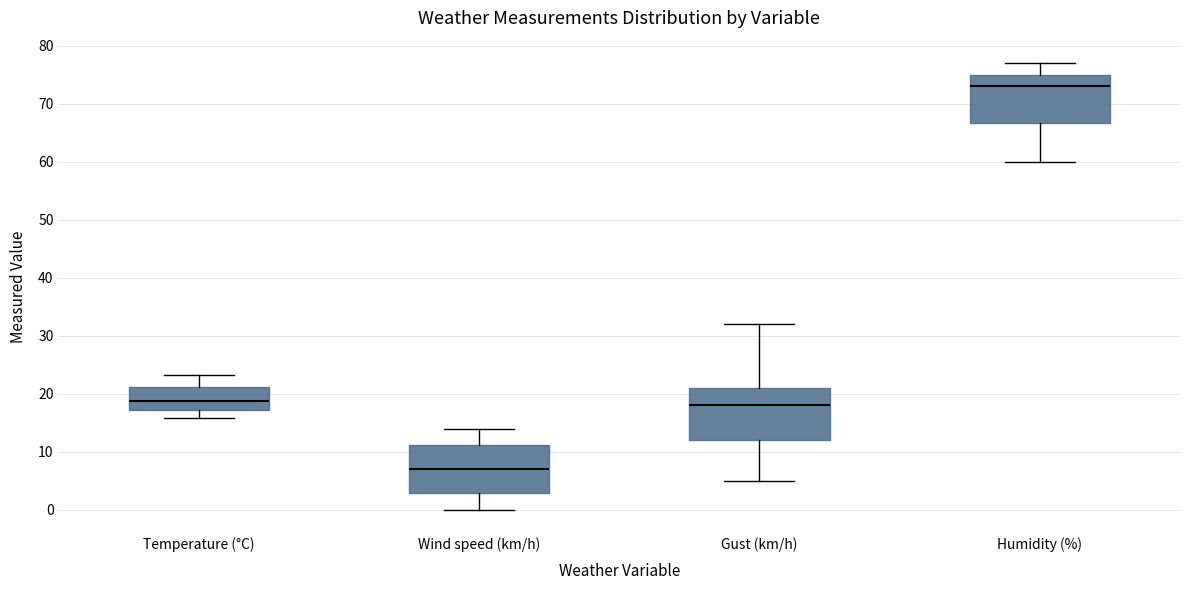

Which box has the lowest median line?

Wind speed (km/h)